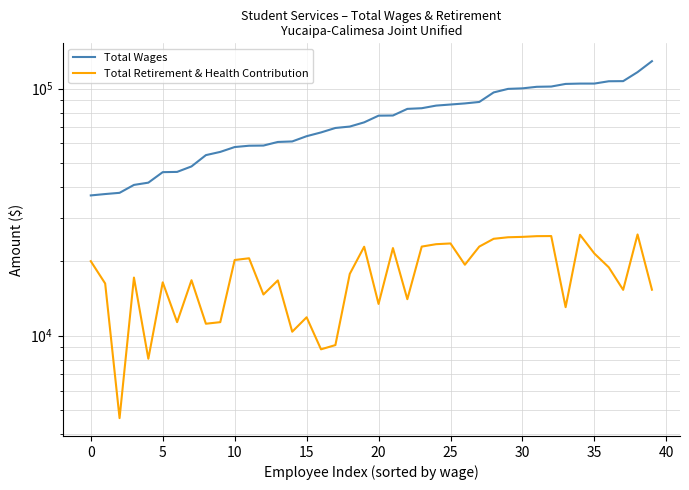

At which label does Total Wages first exceed 77698?

21